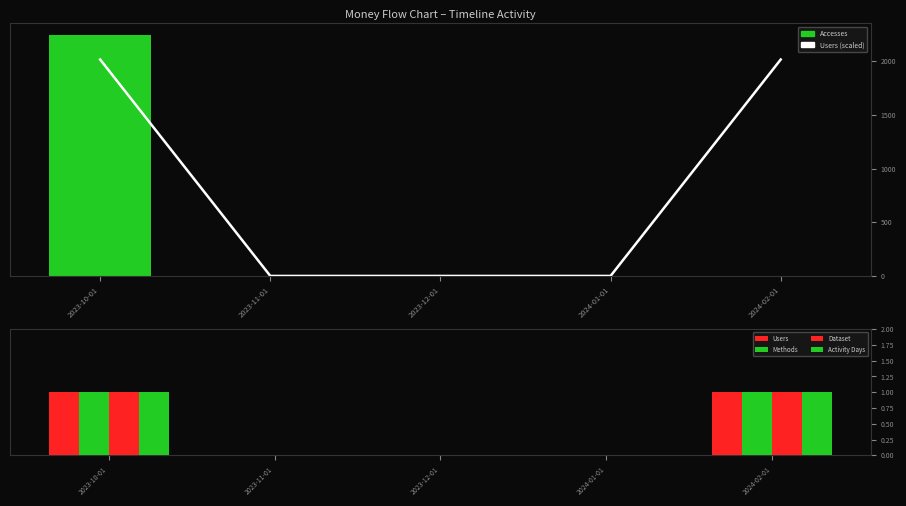

What is the difference between the second highest and minimum values in the Users (scaled) series?

2016.9